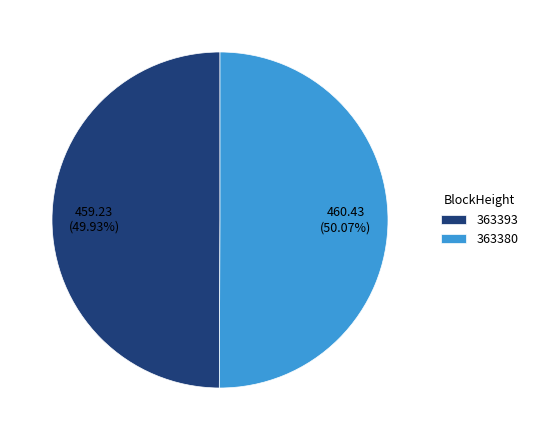

Is there a majority slice in this chart?

Yes